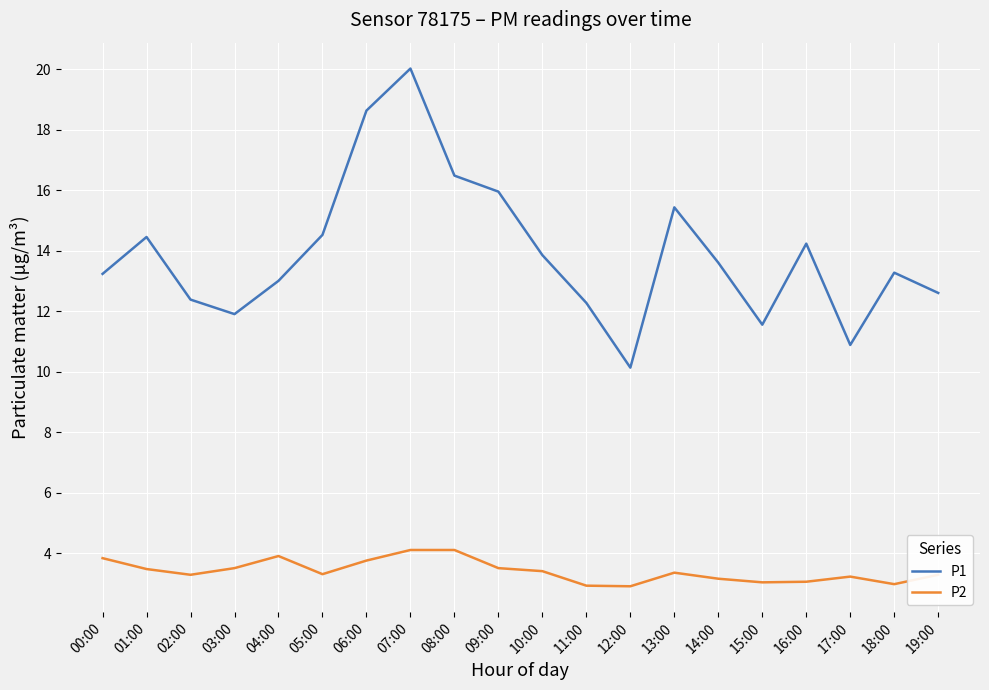

What is the approximate value of P2 at 10:00?

3.4